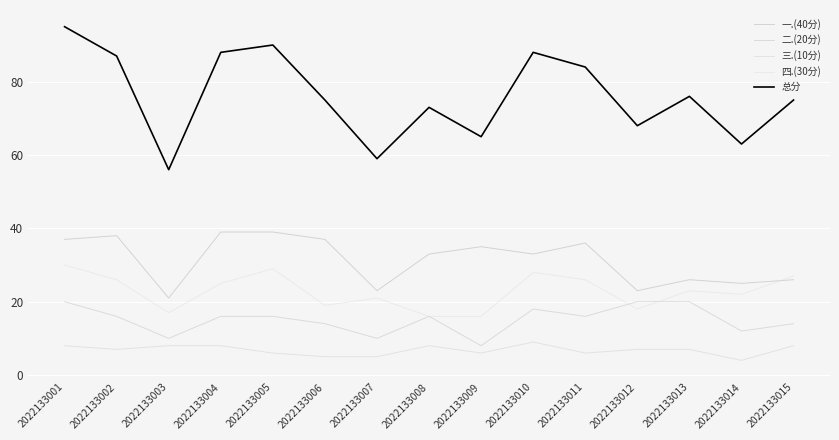

What is the value of the 三.(10分) point at the 11th from the left?

6